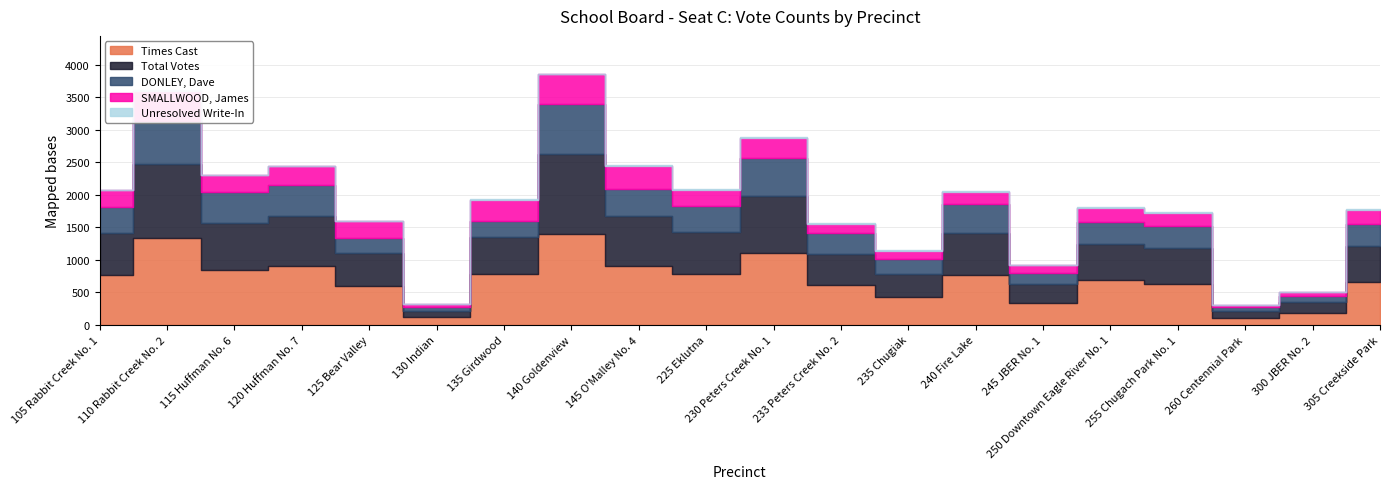

The SMALLWOOD, James series shows 27 at 300 JBER No. 2. True or false?

False